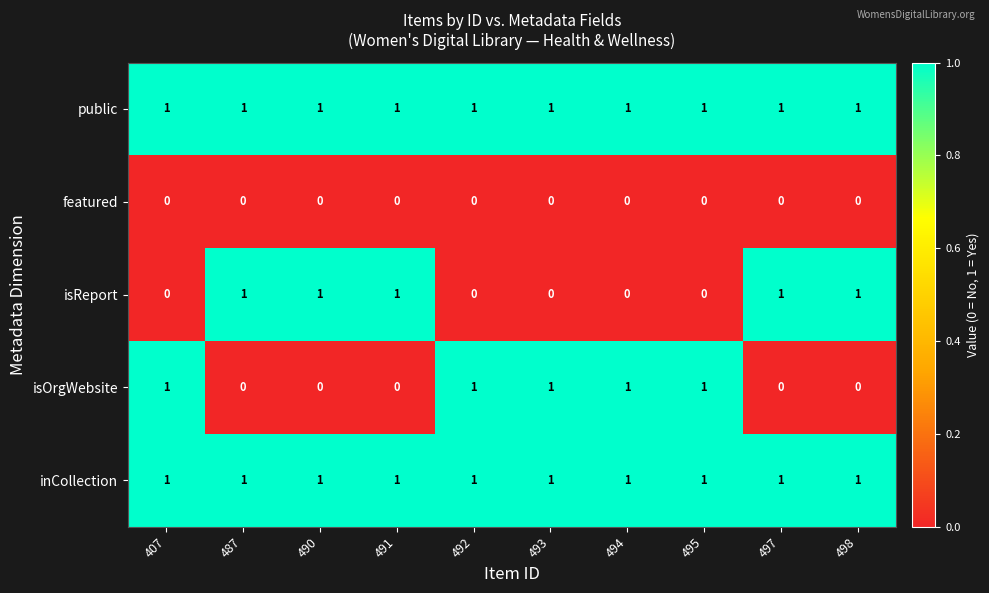

Count the isReport values in the range 0 to 1.

10